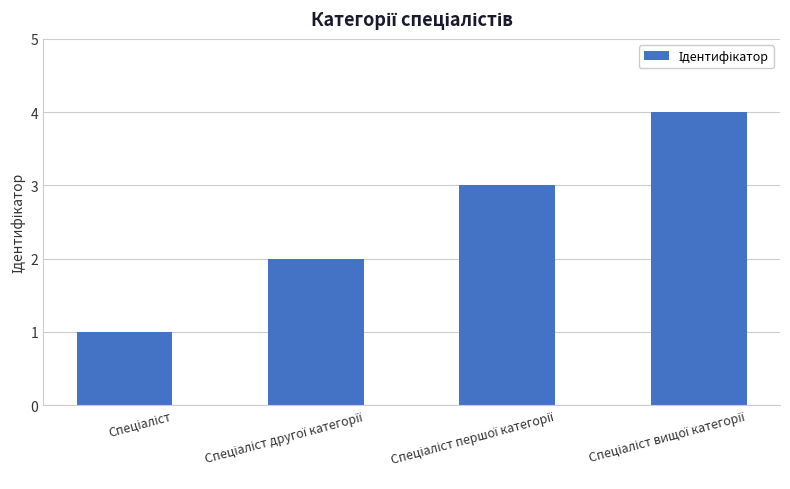

What is the greatest value displayed?

4